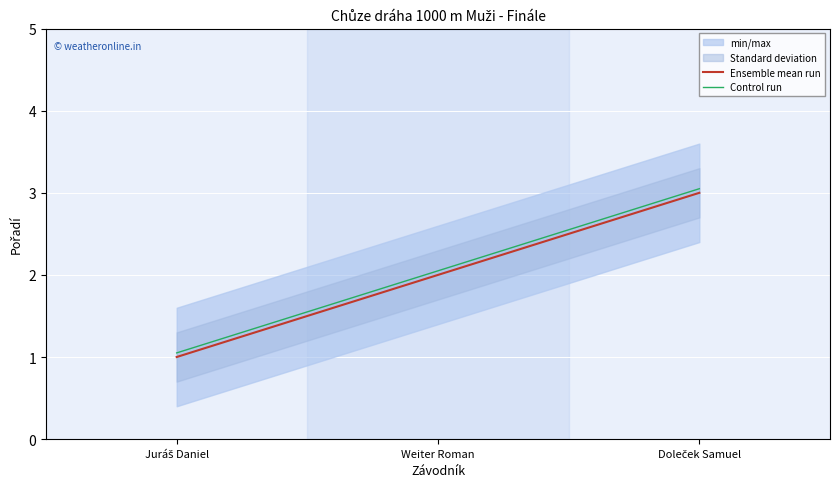

What is the difference between the second highest and minimum values in the Control run series?

1.0